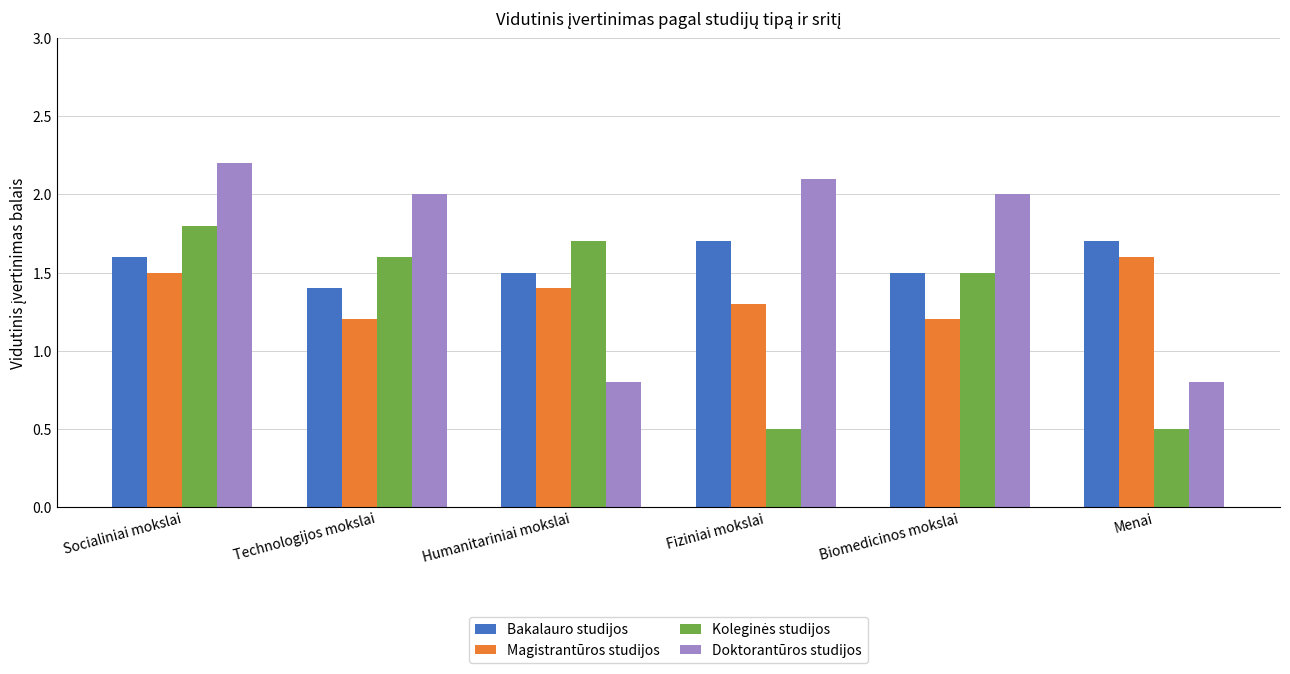

Between Humanitariniai mokslai and Biomedicinos mokslai, which series saw the biggest shift?

Doktorantūros studijos